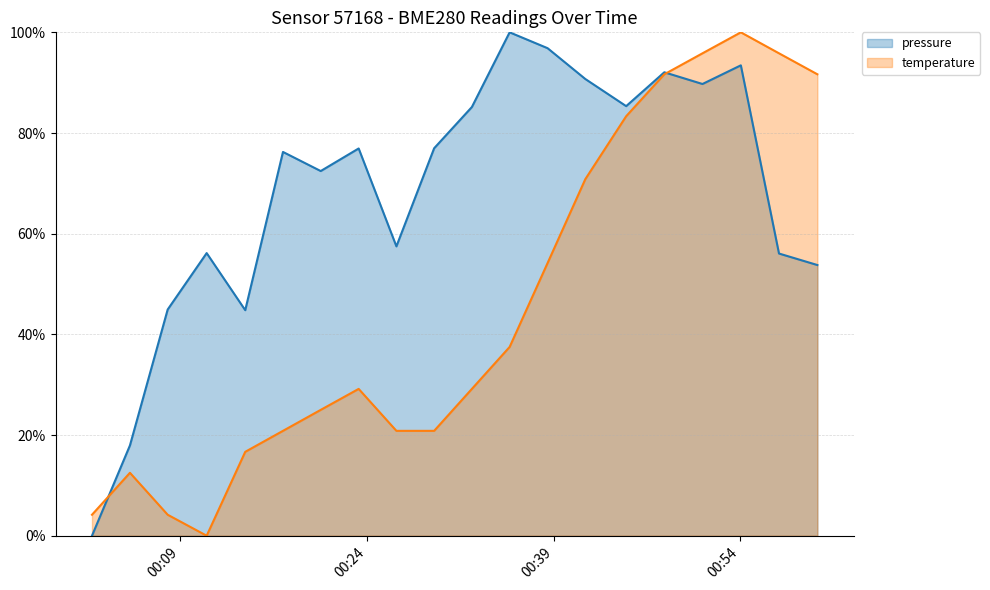

How many distinct data groups are displayed?

2